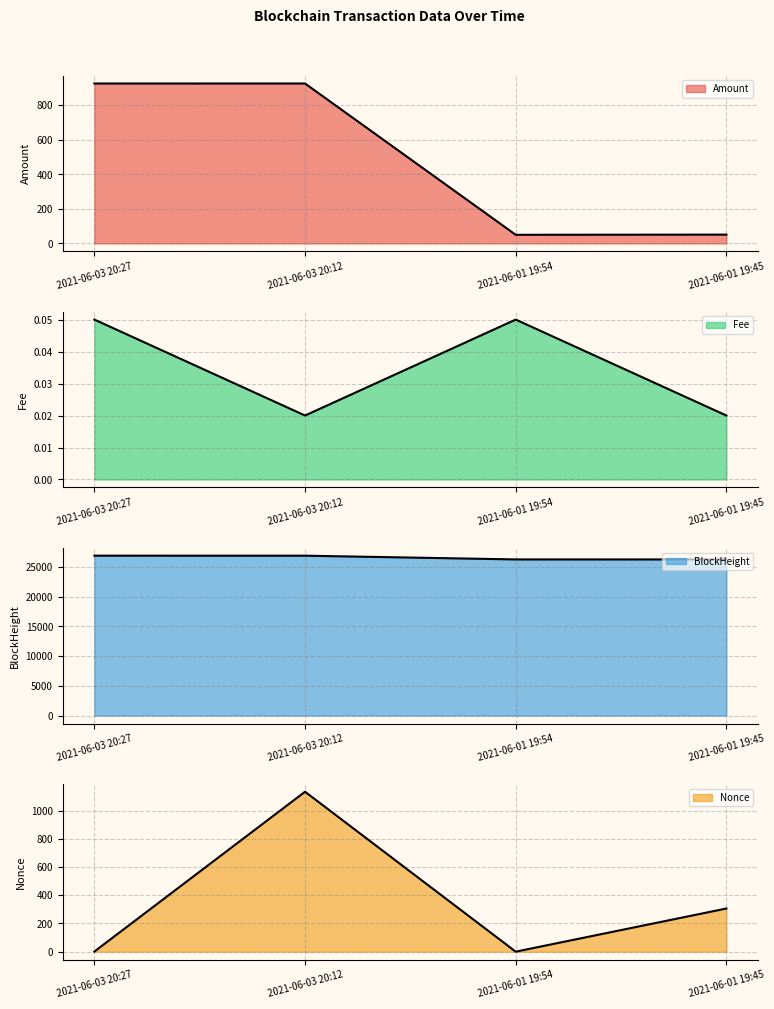

What is the maximum value shown in the chart?

26906.0